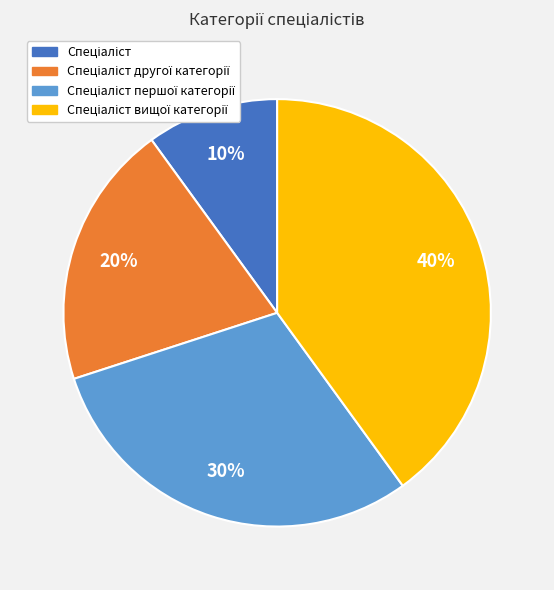

To the nearest percent, what is the difference between the largest and smallest slice percentages?

30%